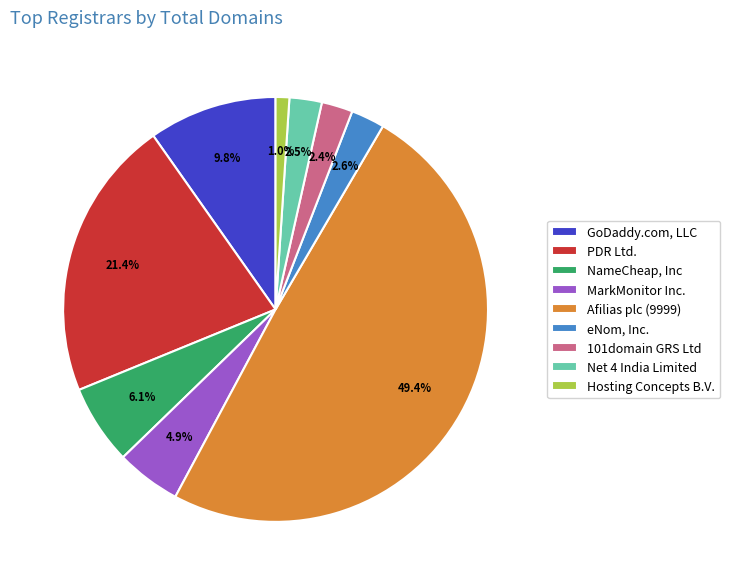

What portion of the pie excludes Afilias plc (9999)?

50.6%